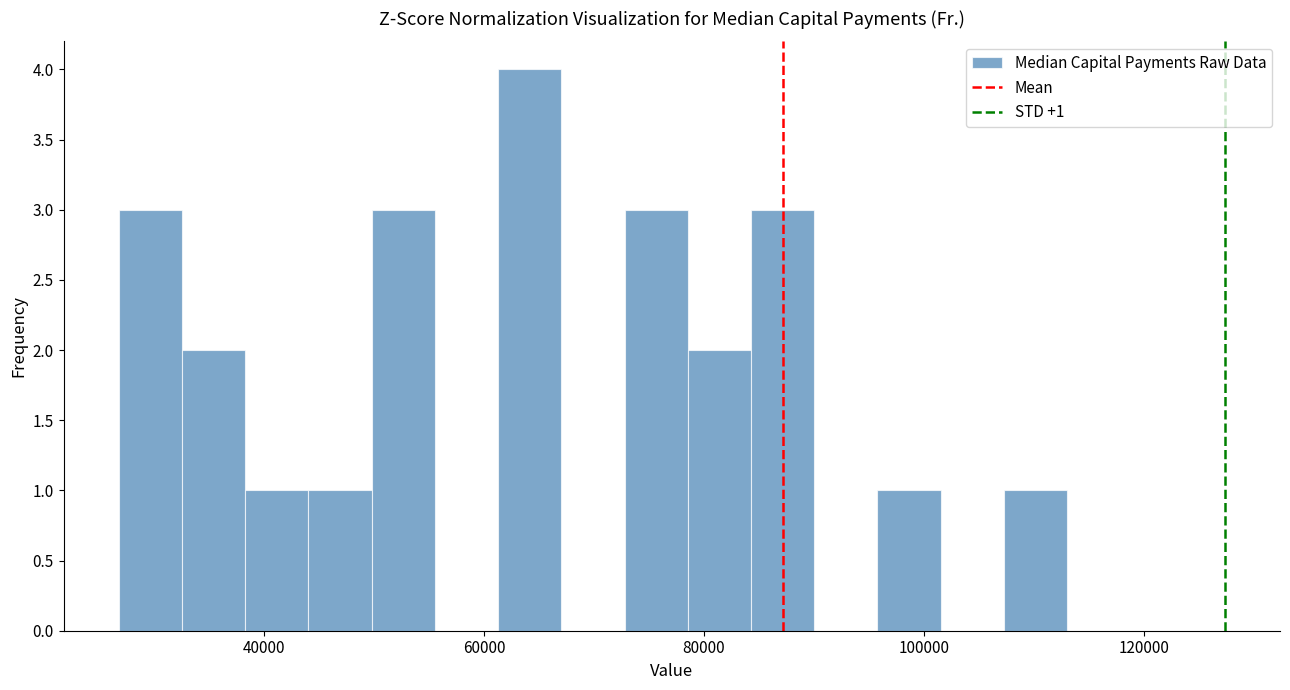

Read against the x-axis, roughly where is the centre of the tallest bar?

64000